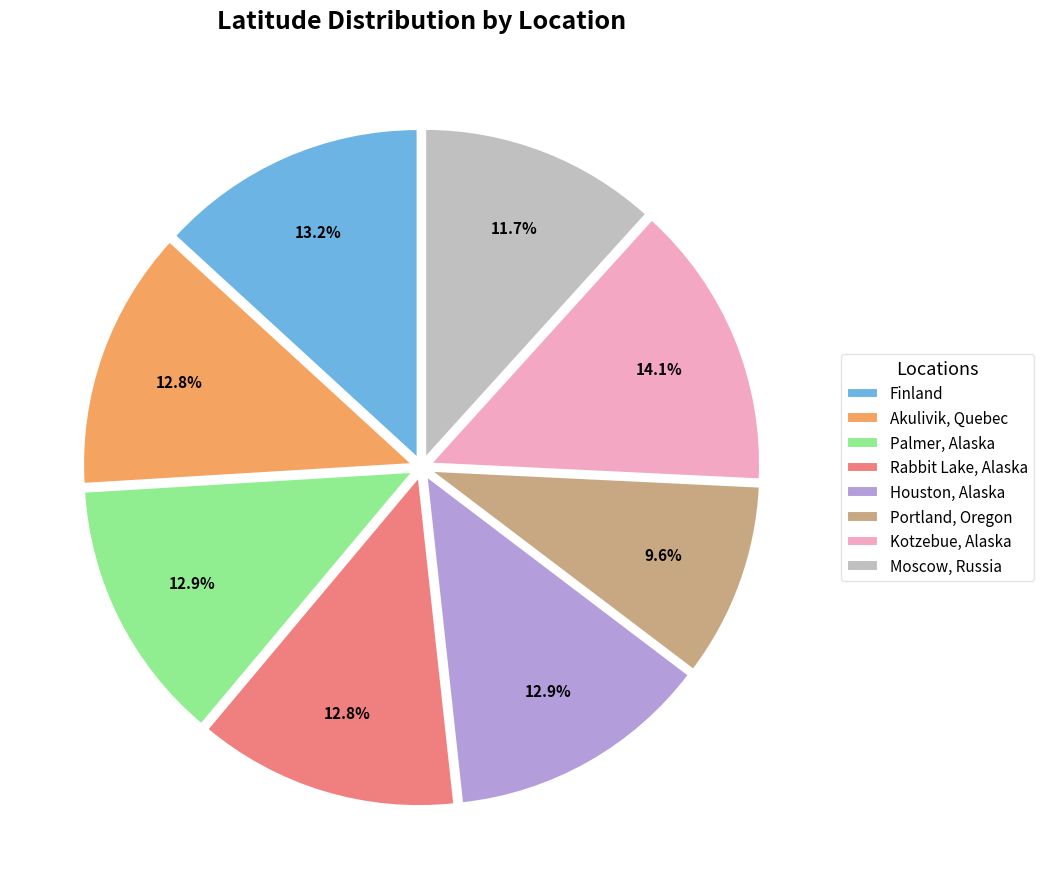

Which category has the biggest portion of the pie?

Kotzebue, Alaska